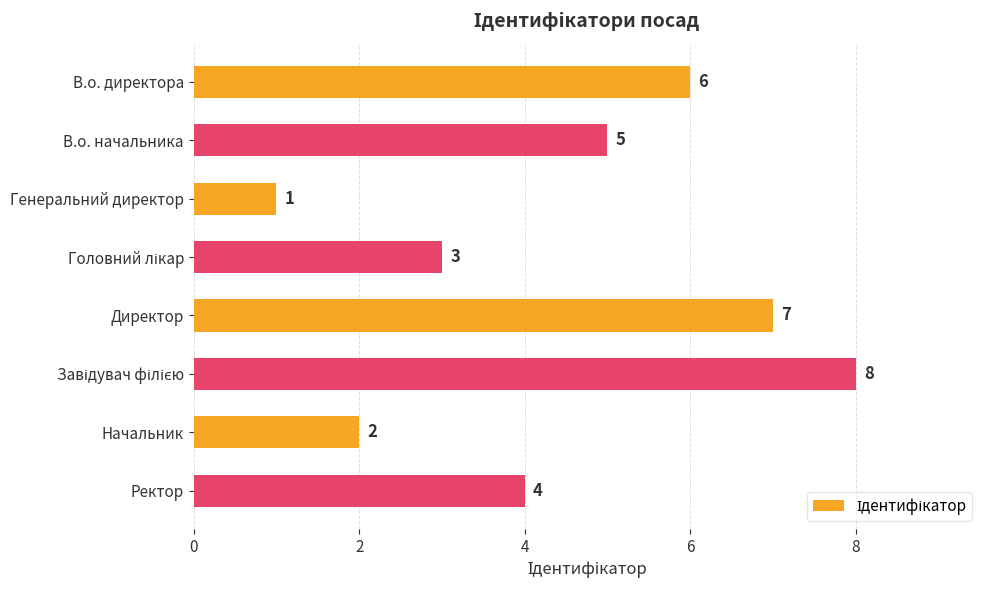

Does the chart contain any negative values?

No